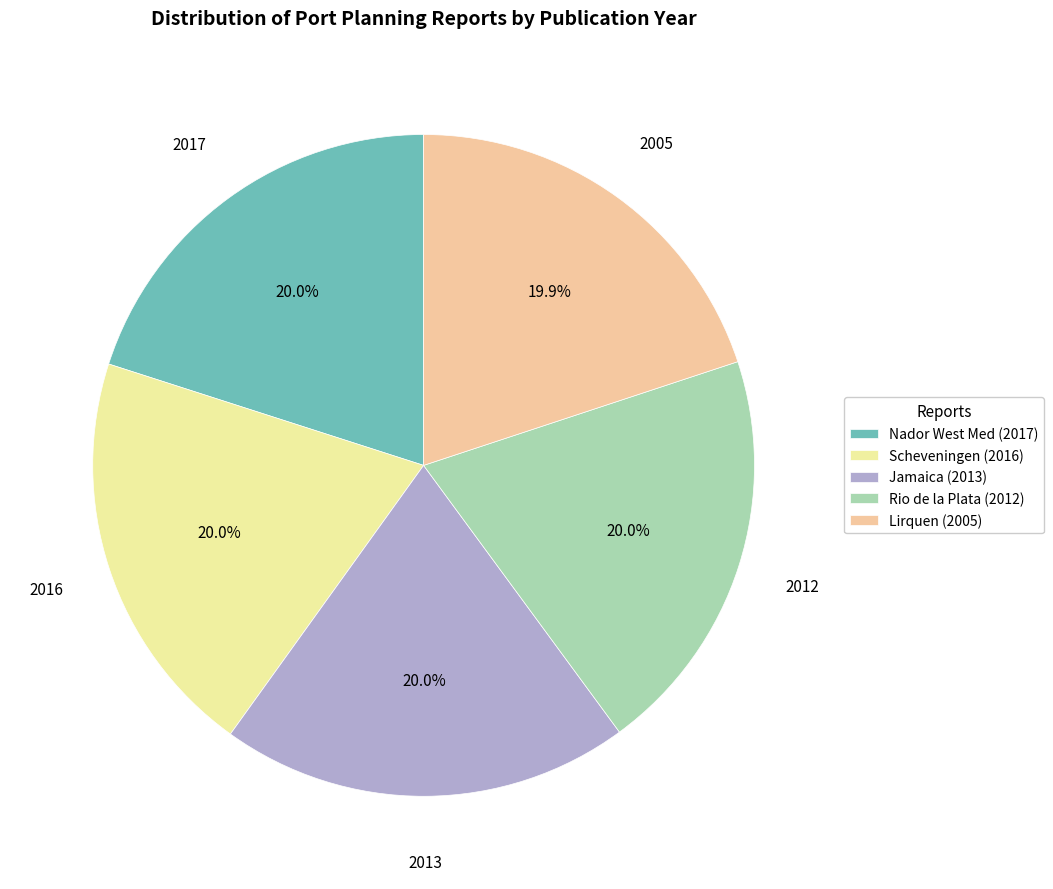

Combined, what portion of the pie is Lirquen (2005) and Jamaica (2013)?

39.9%